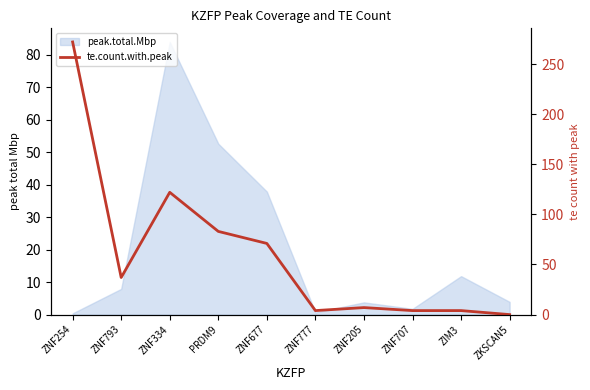

What is the label of the 8th point from the left?

ZNF707